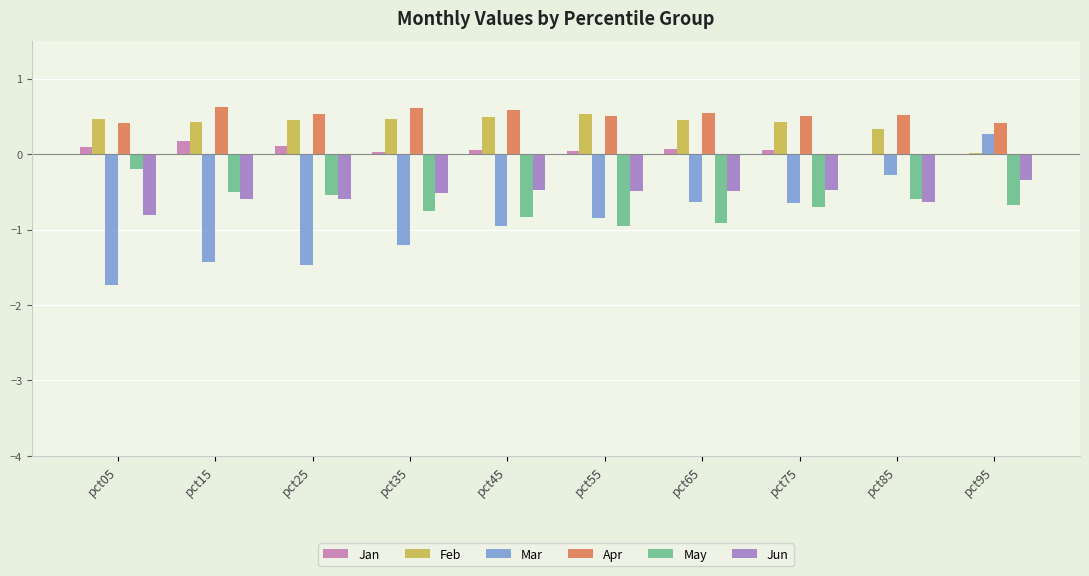

Is the value of Jan at pct25 greater than the value of Jun at pct25?

Yes